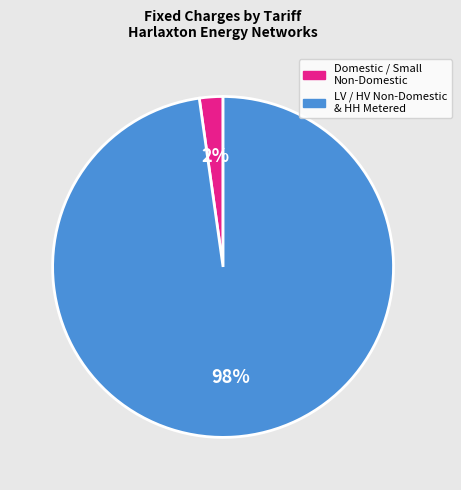

How many segments does this pie chart have?

2